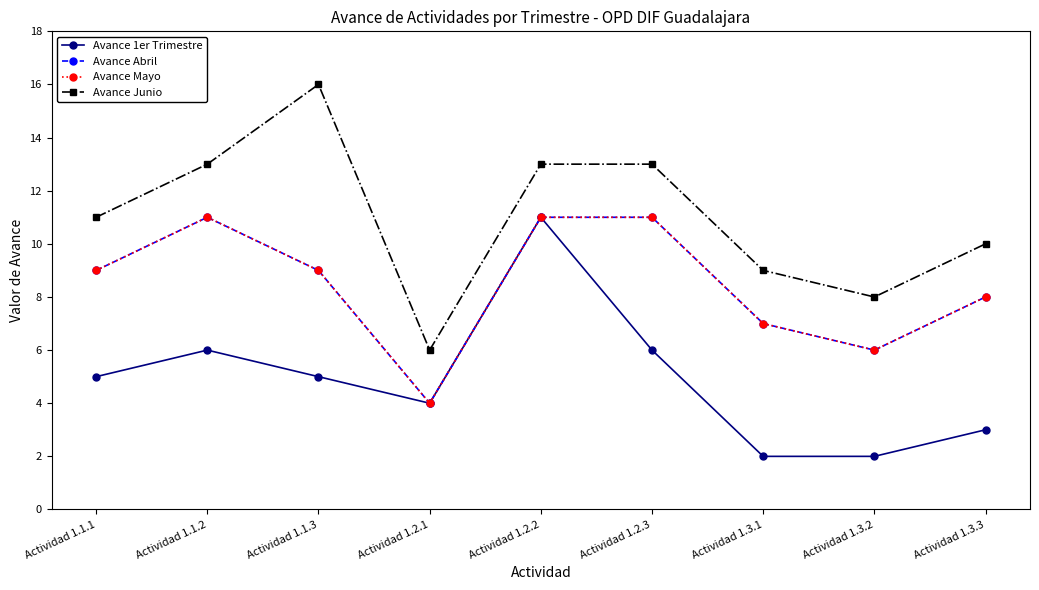

True or false: Avance 1er Trimestre has a value of 1 at Actividad 1.3.1.

False